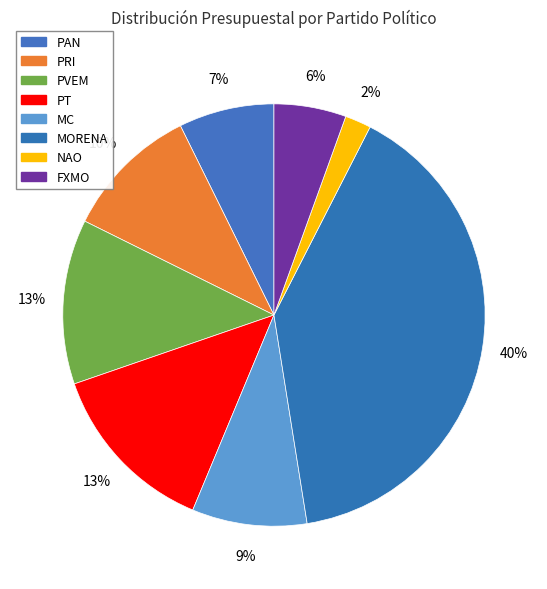

Is it true that NAO is 2% of the pie?

True